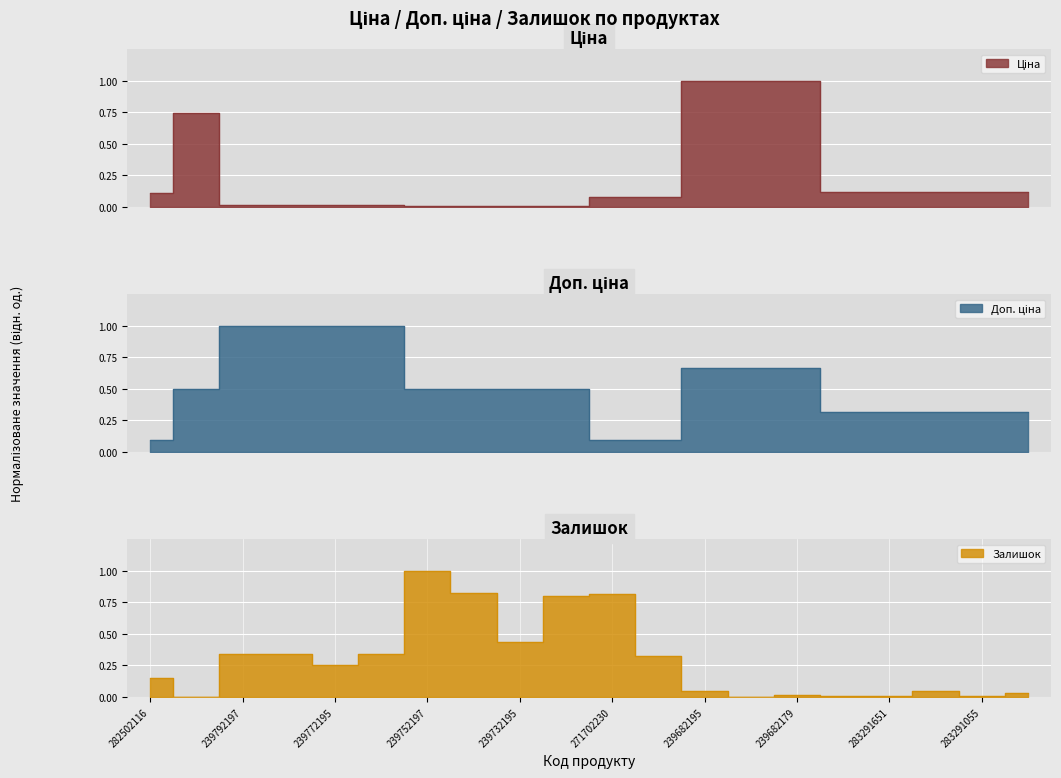

Between which two adjacent categories do Ціна and Доп. ціна first intersect?

10832185 and 239792197